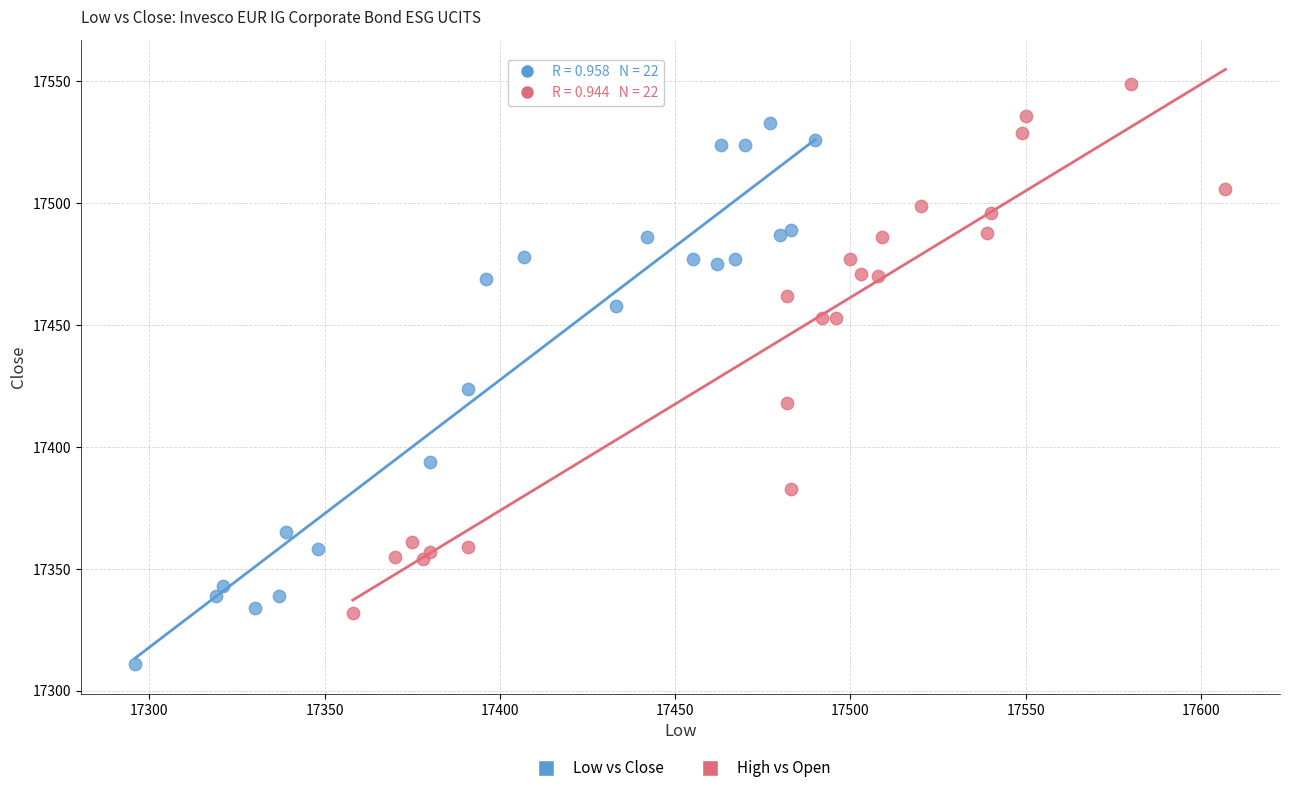

Which series has the widest spread of Y values?

Low vs Close